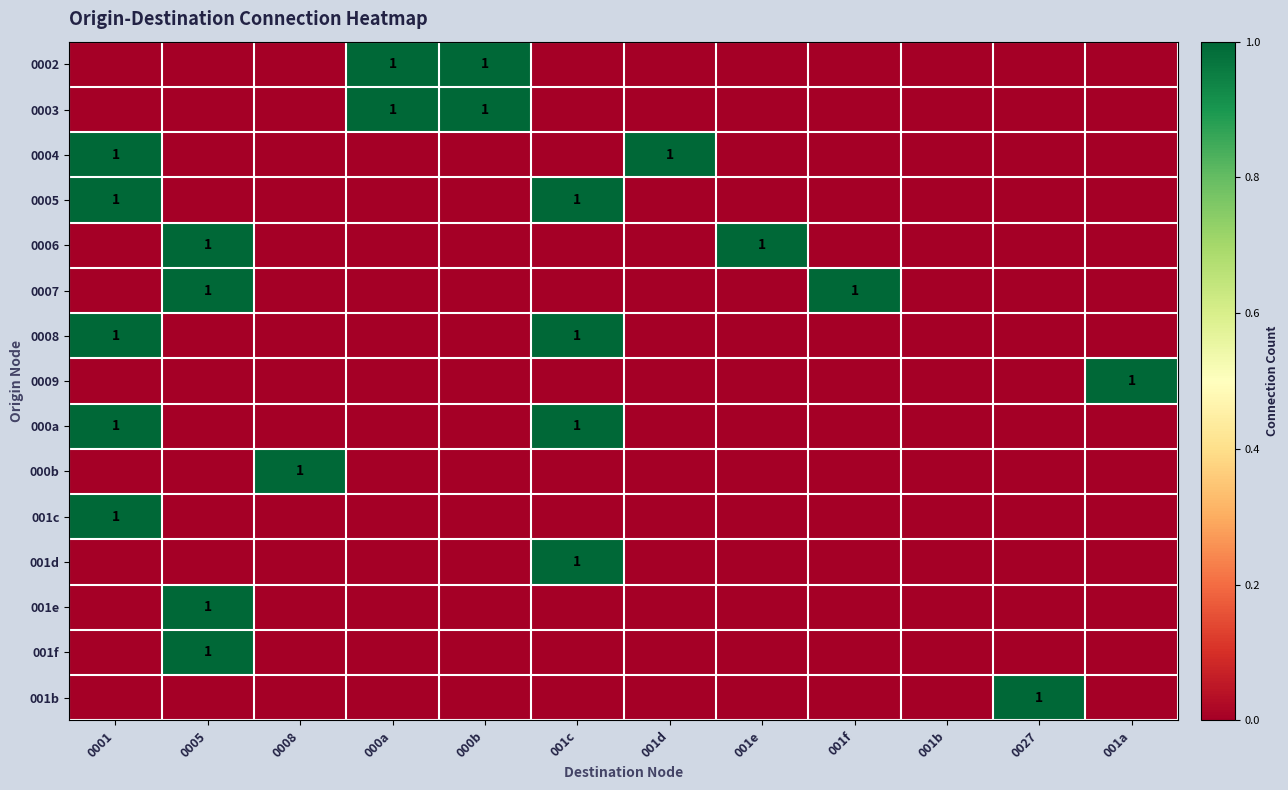

True or false: 001f has a value of 0 at 0005.

False